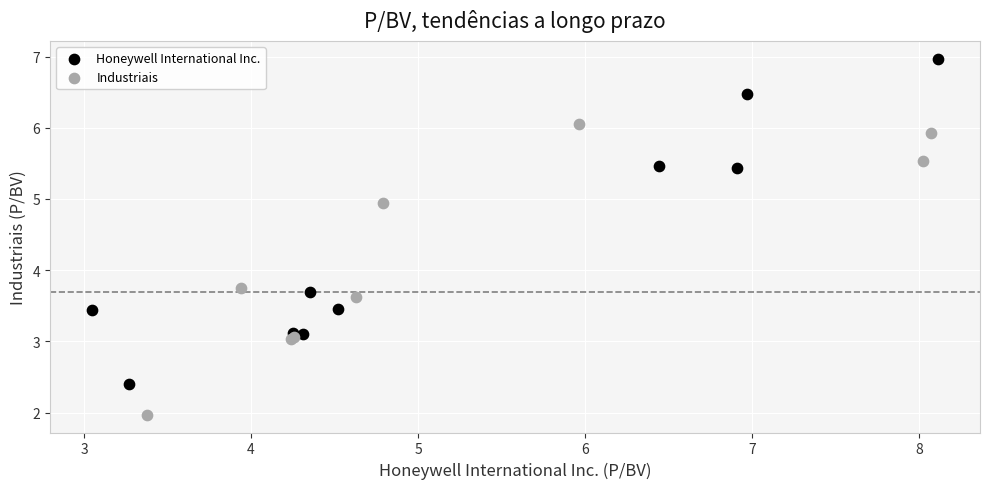

Which series contains the highest Y value?

Honeywell International Inc.